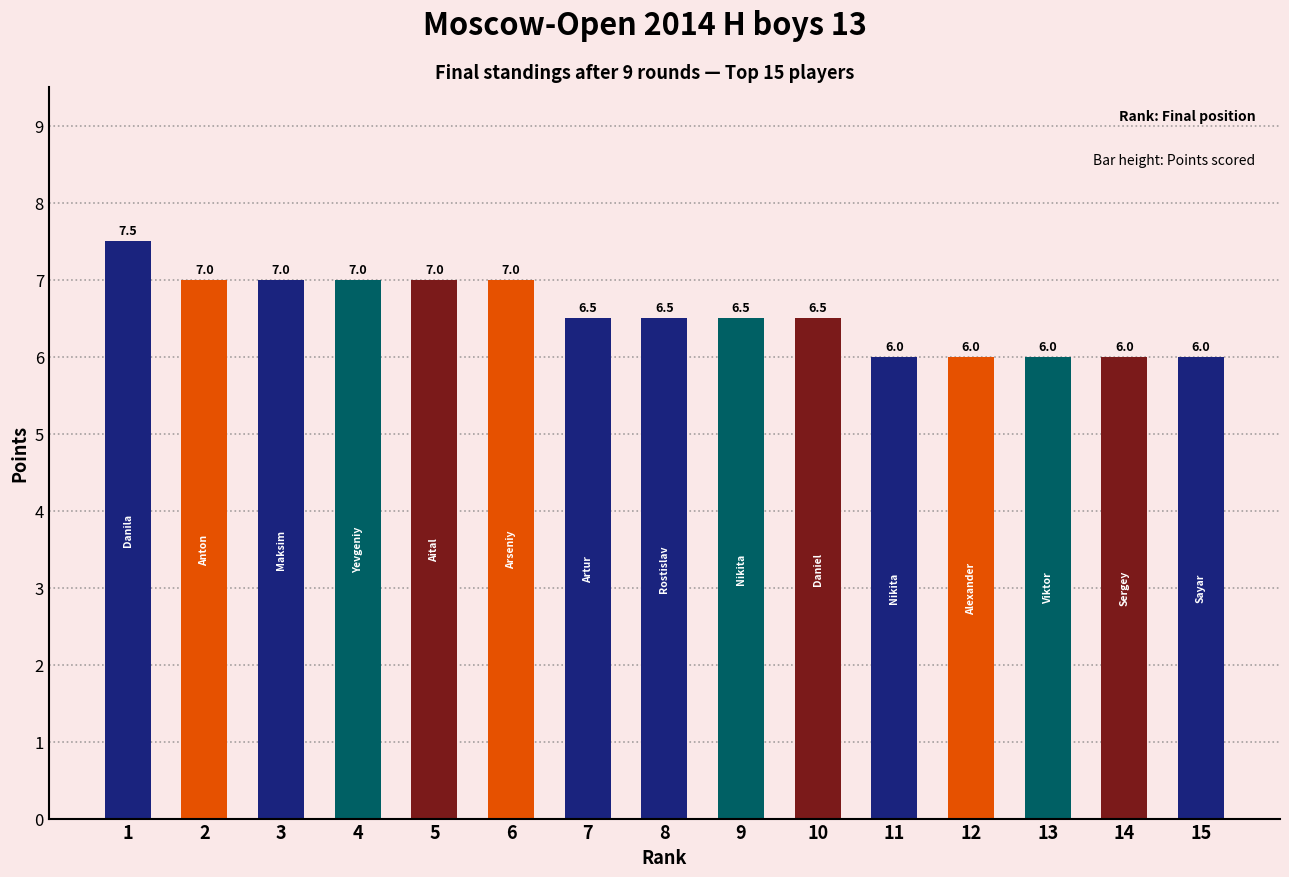

How many data points are above 6?

10